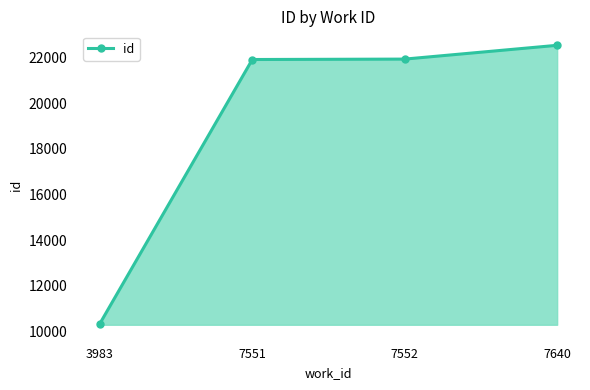

Approximately how many times larger is the value at 3983 compared to 7552?

0.5